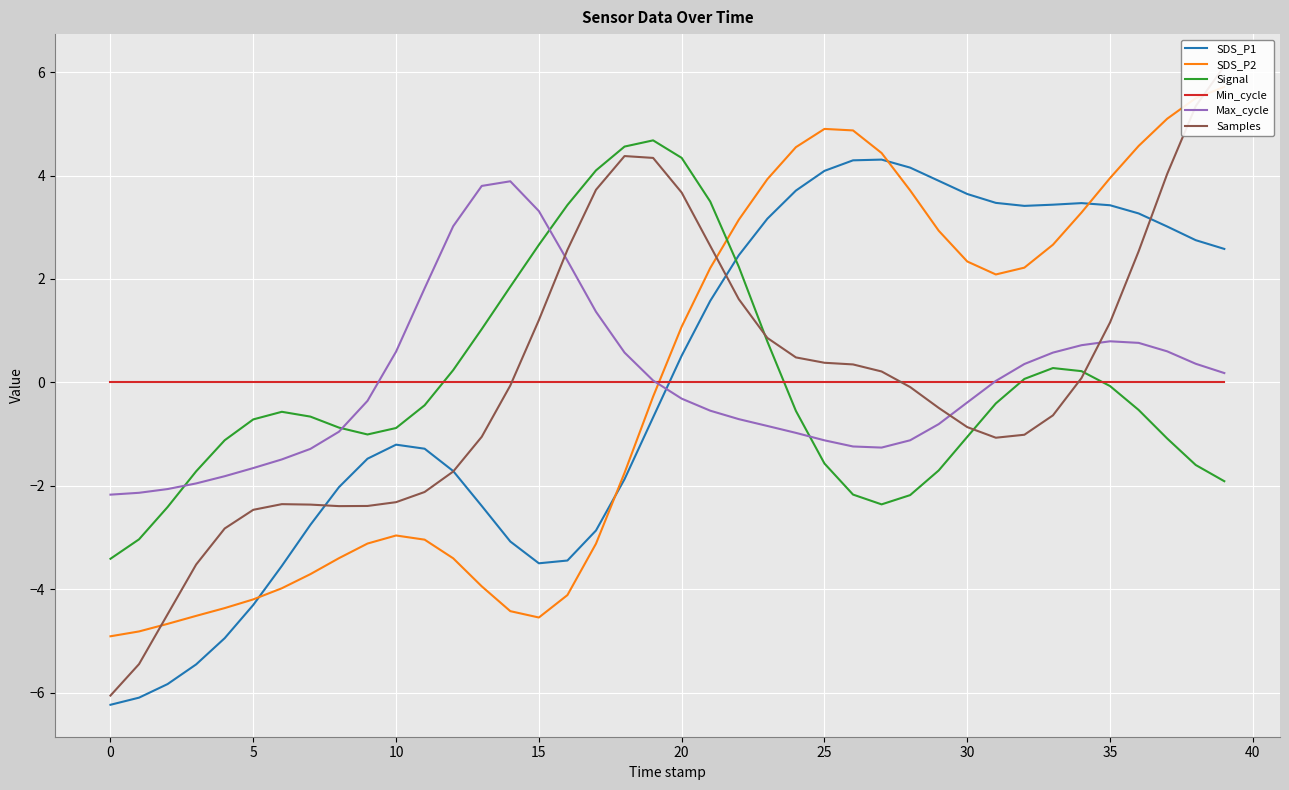

Rank the series by their maximum value, from highest to lowest.

Samples, SDS_P2, Signal, SDS_P1, Max_cycle, Min_cycle